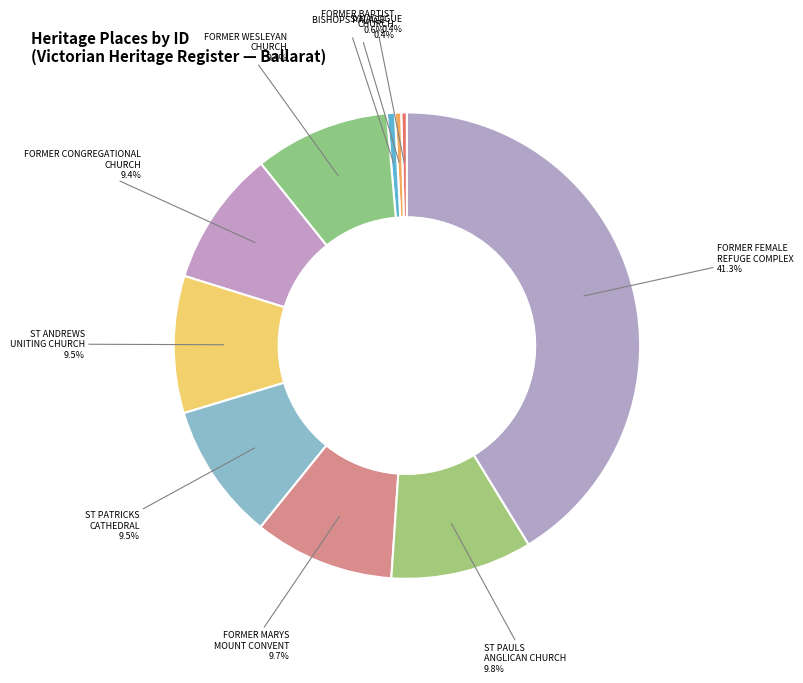

Count the number of slices in the pie.

10